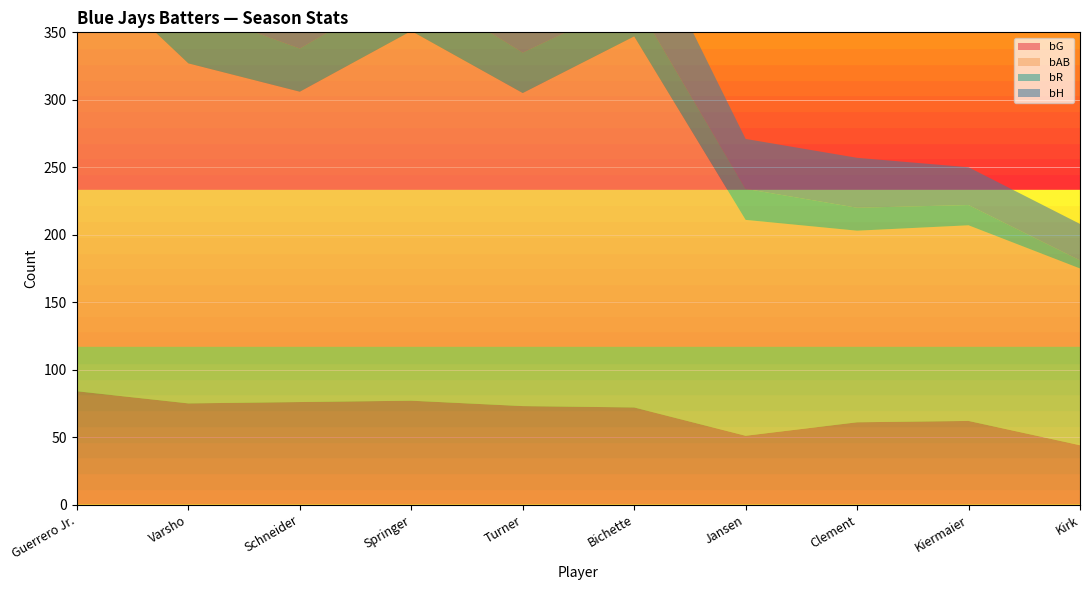

Reading right to left, what are all the values shown in this chart?

bG: 44	62	61	51	72	73	77	76	75	84
bAB: 131	145	142	160	275	232	274	230	252	321
bR: 6	15	17	23	27	30	35	32	41	40
bH: 27	28	37	37	64	58	58	49	51	95